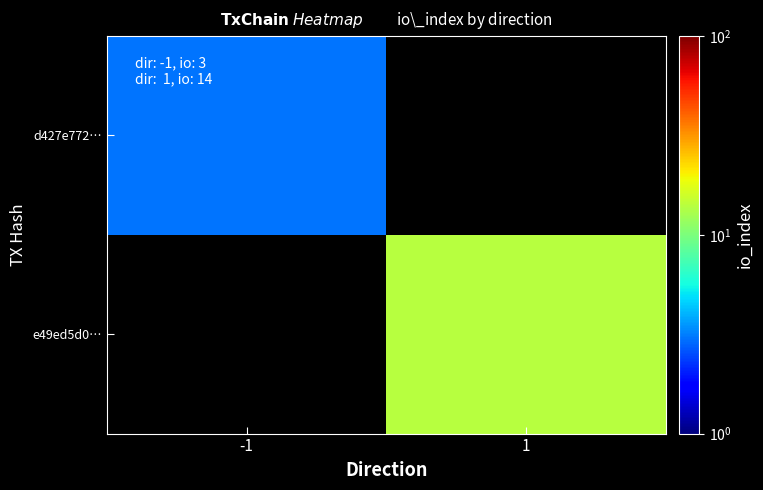

Where is d427e772… nearest to the value 3?

-1